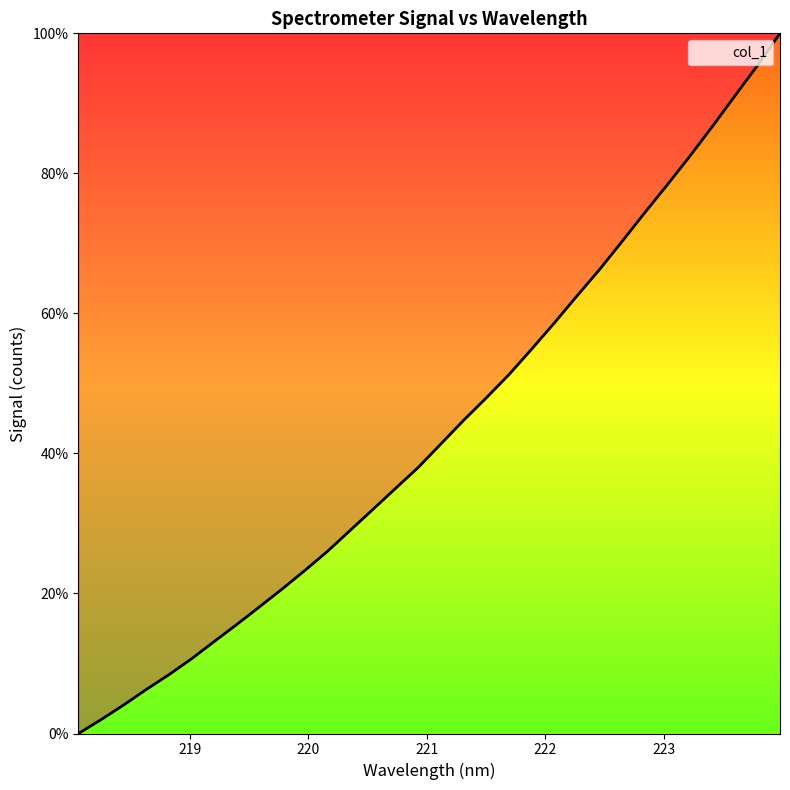

How many values are below 41?

16